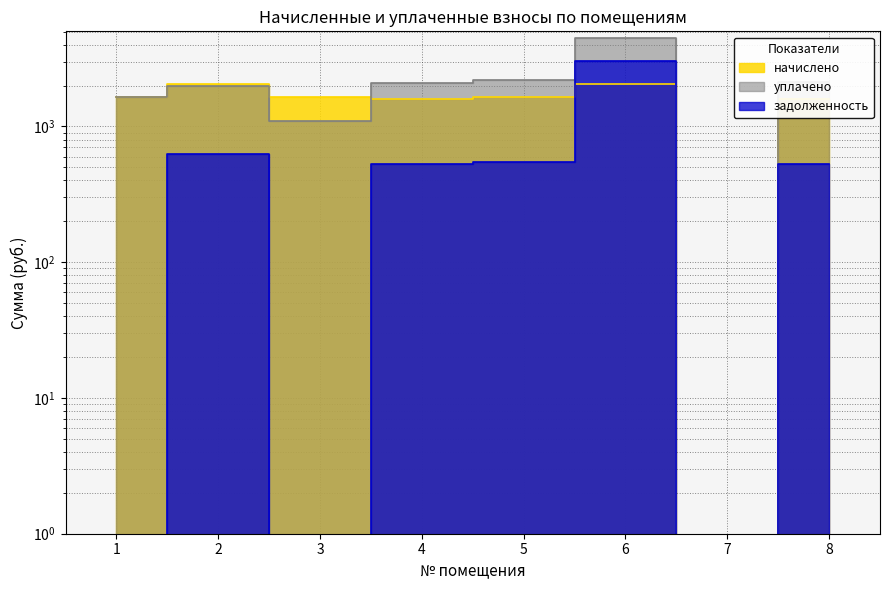

How many lines are shown in the chart?

3